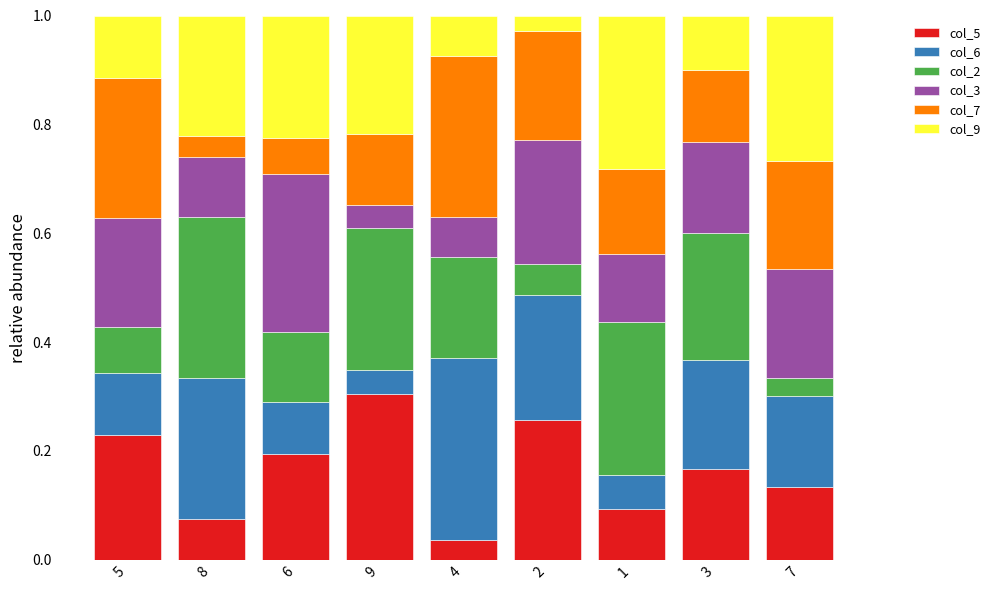

At which label does col_5 reach its peak?

9